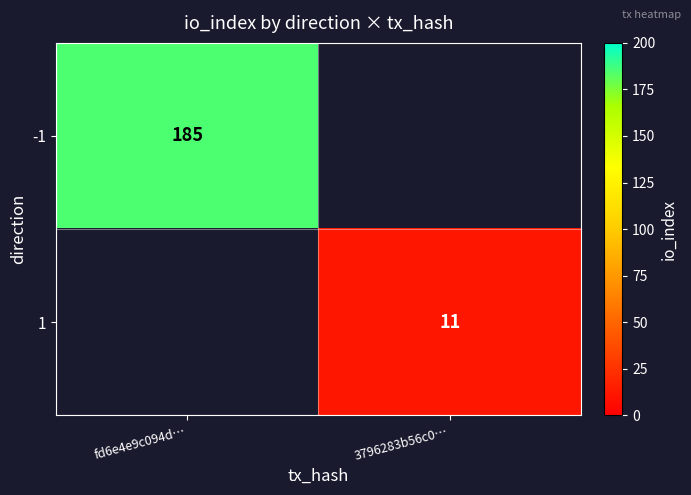

The -1 series shows 80.8 at fd6e4e9c094d…. True or false?

False